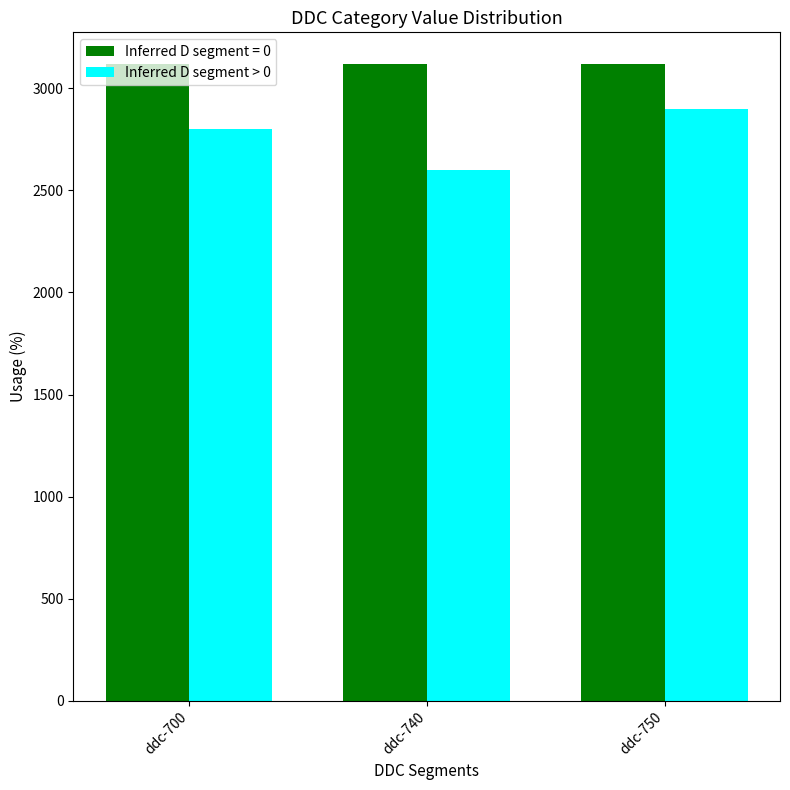

Read the Inferred D segment > 0 value at ddc-750, to the nearest 10.

2900